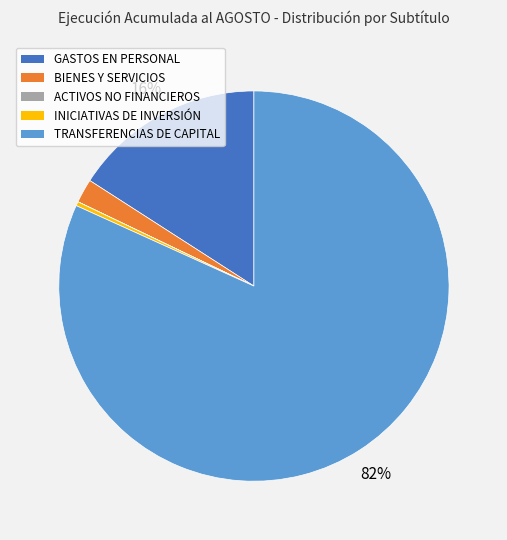

To the nearest percent, what is the difference between the largest and smallest slice percentages?

82%